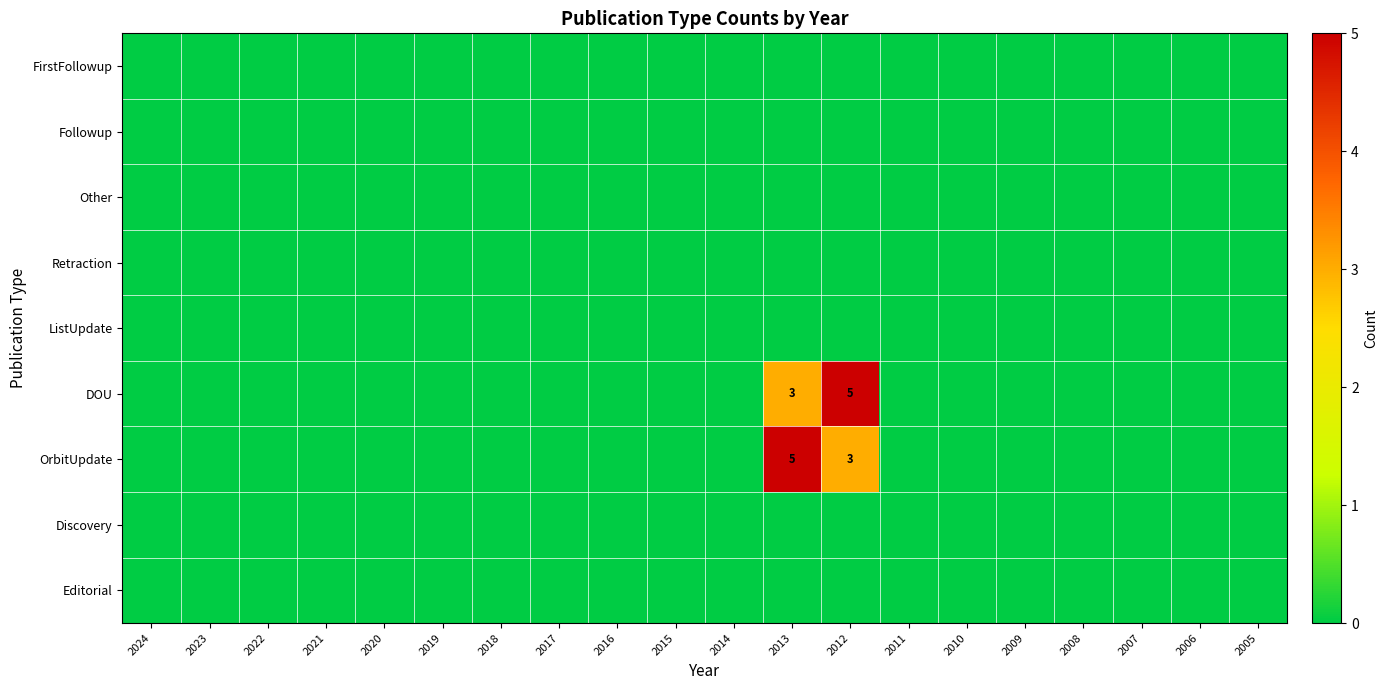

The DOU series shows 3 at 2013. True or false?

True